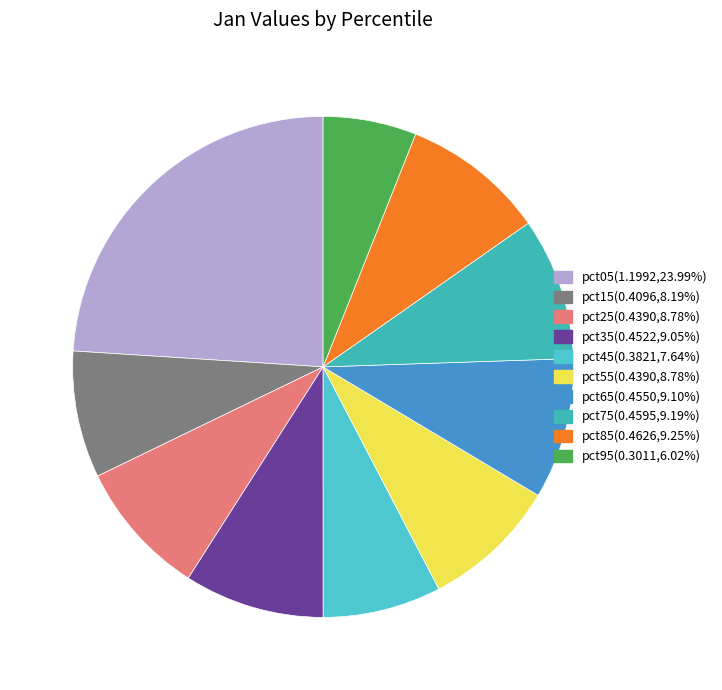

Does pct85 represent more than half of the total?

No